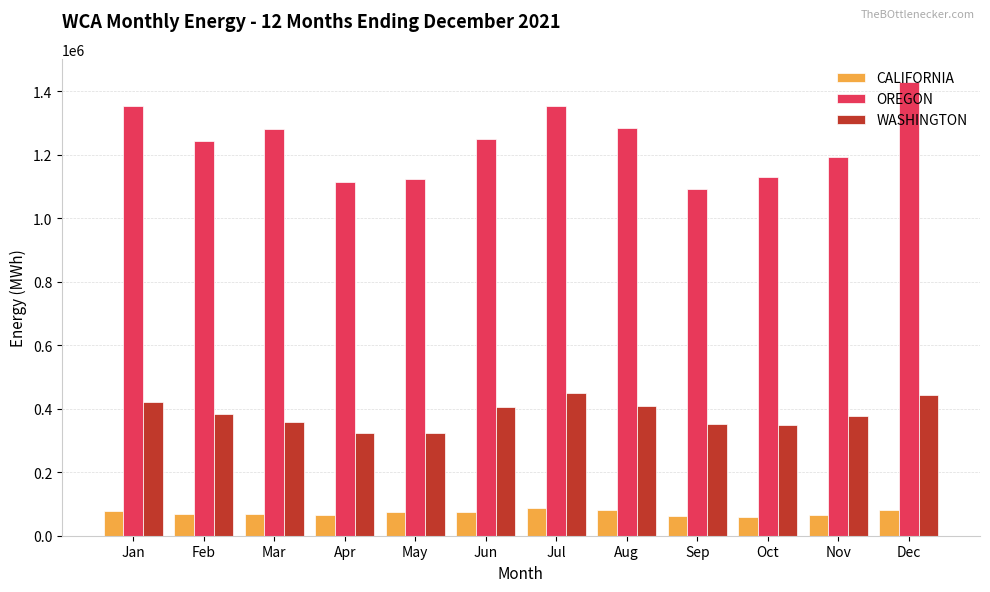

List the series in order of their peak value, highest first.

OREGON, WASHINGTON, CALIFORNIA